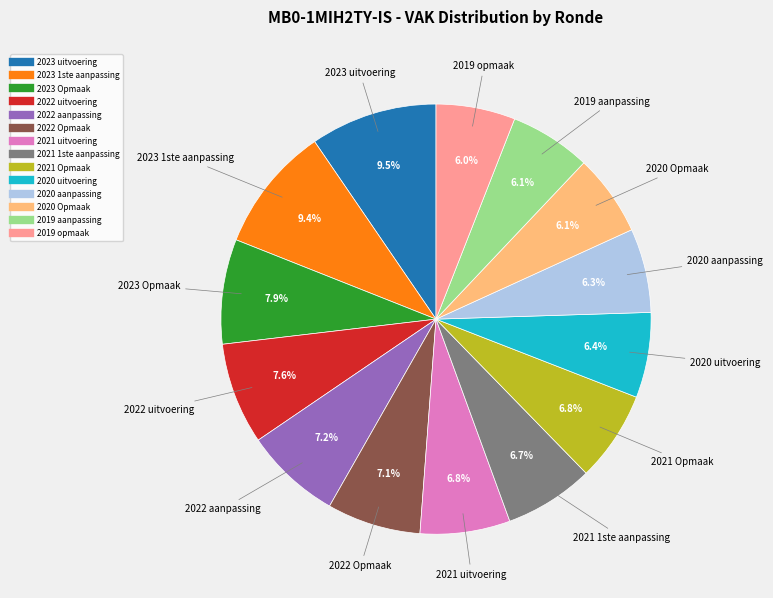

What is the ratio of the value at 2021 1ste aanpassing to the value at 2020 aanpassing?

1.1